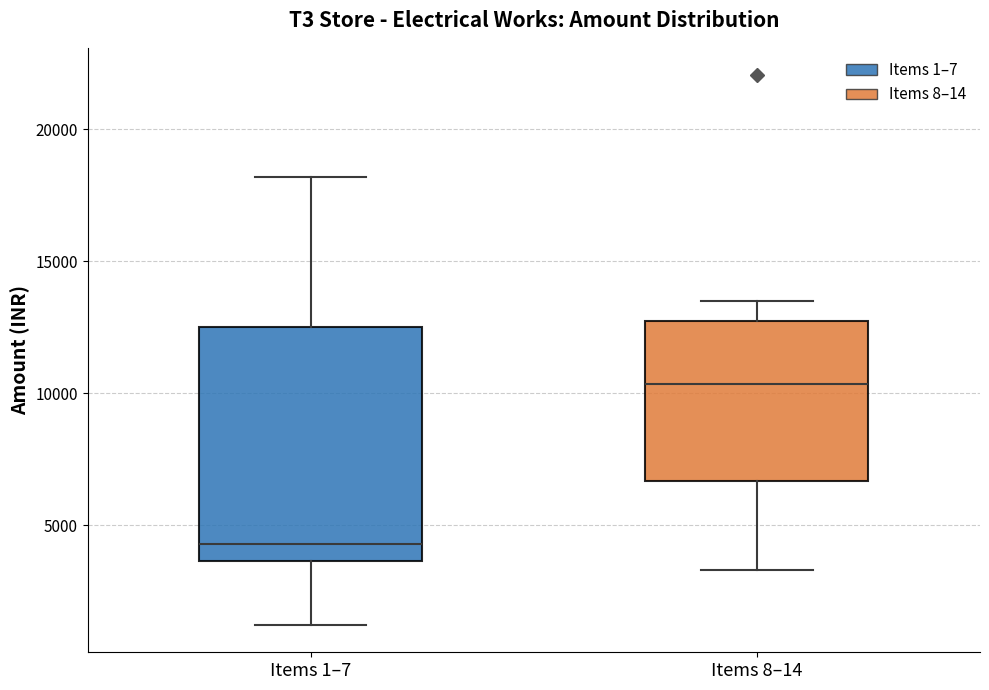

Comparing the boxes themselves (not the whiskers), which one is the tallest?

Items 1–7